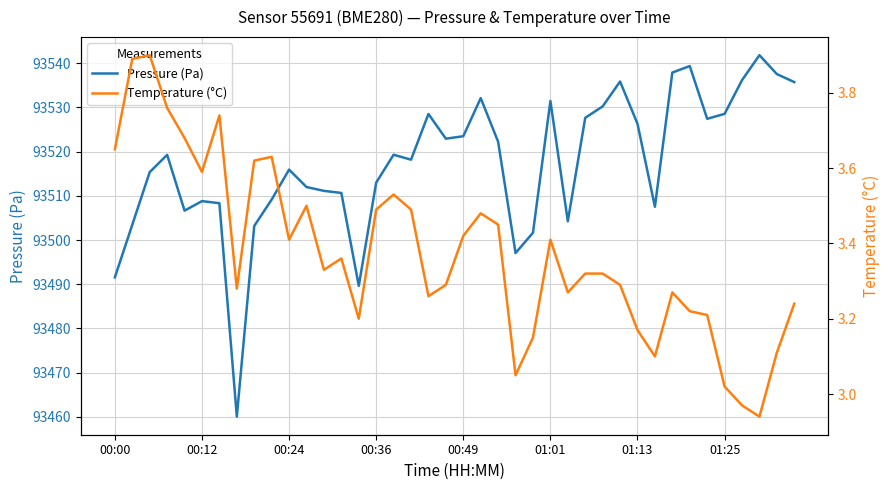

How many data points in Pressure (Pa) are less than 93519?

20